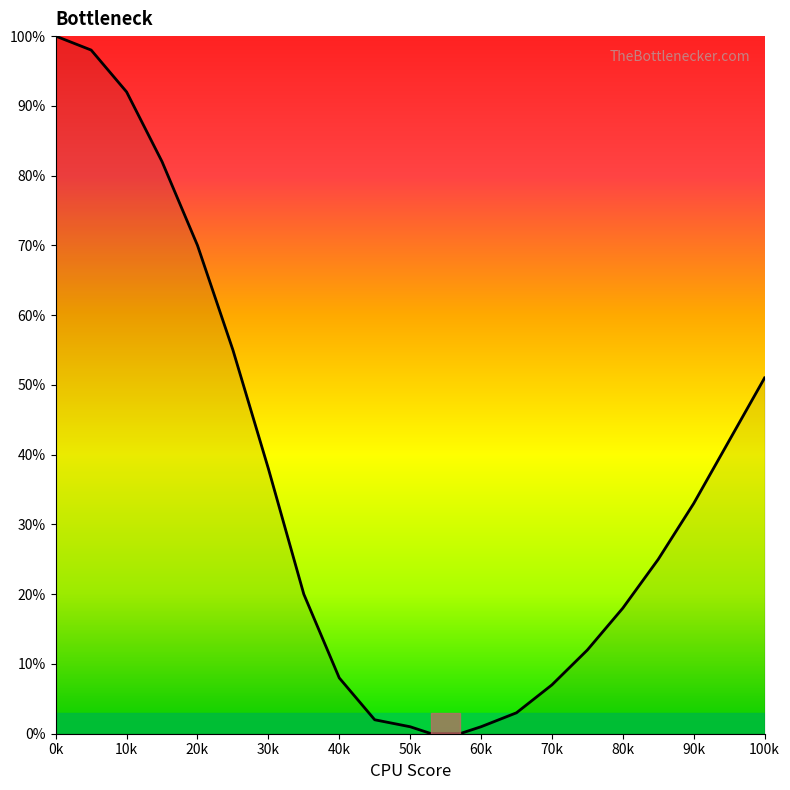

What is the greatest value displayed?

100